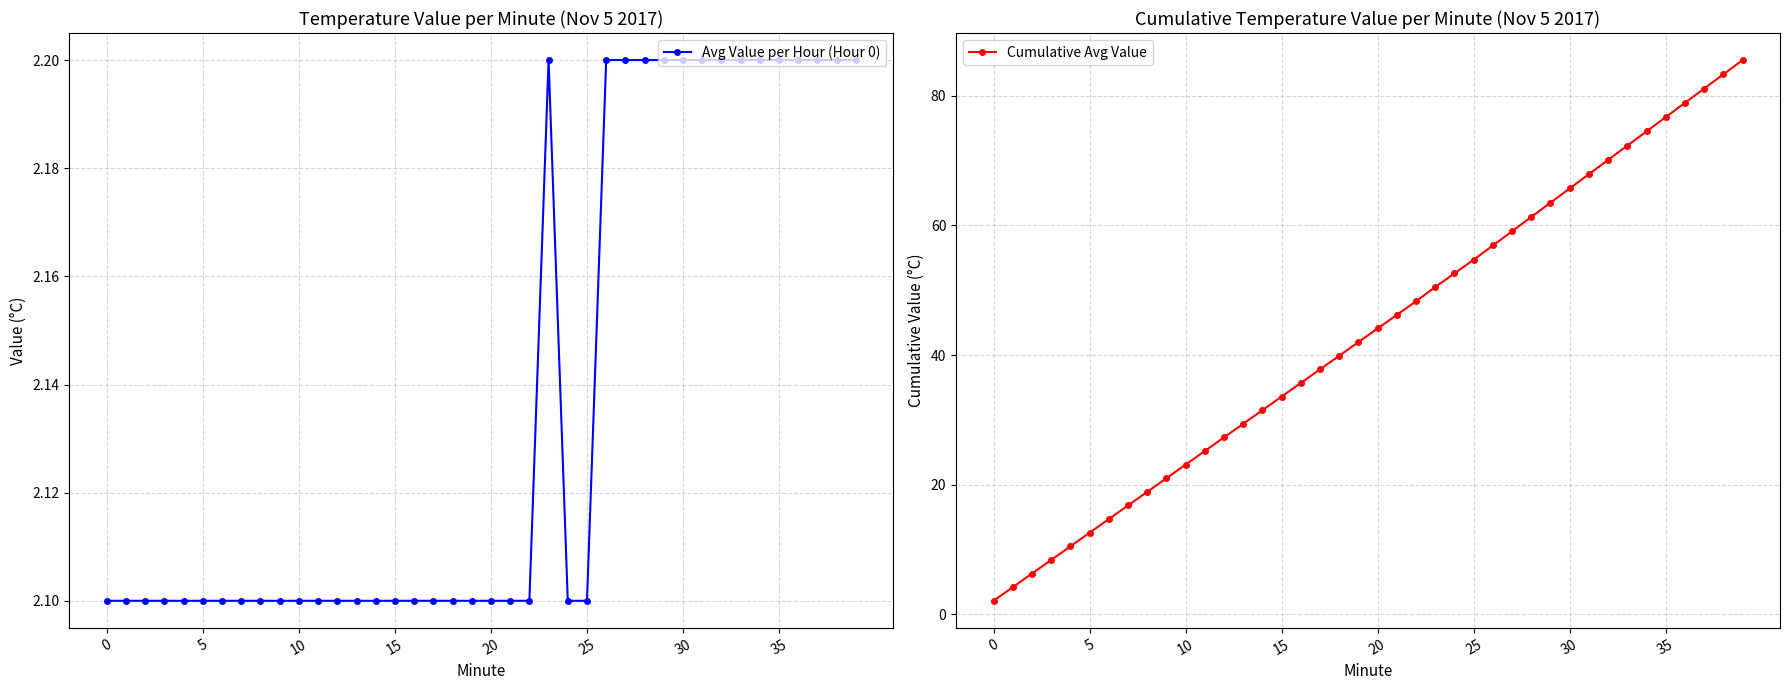

What is the lowest value of the Avg Value per Hour (Hour 0) series?

2.1